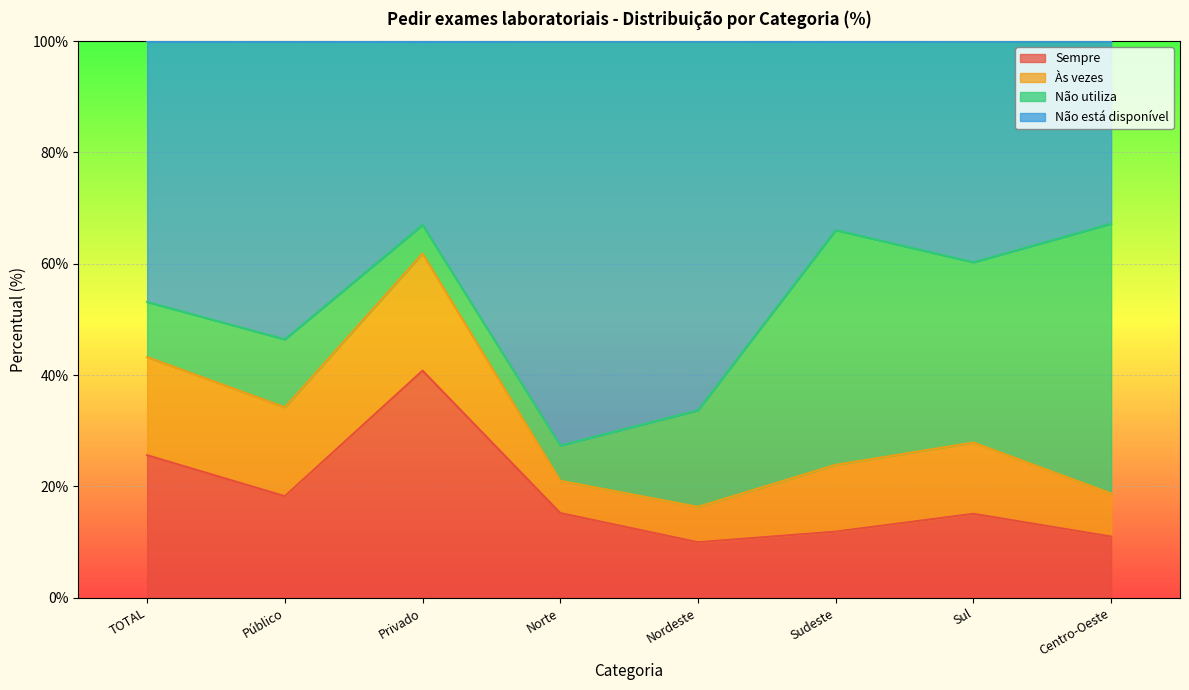

Is the value of Sempre at Centro-Oeste greater than the value of Não está disponível at Privado?

No